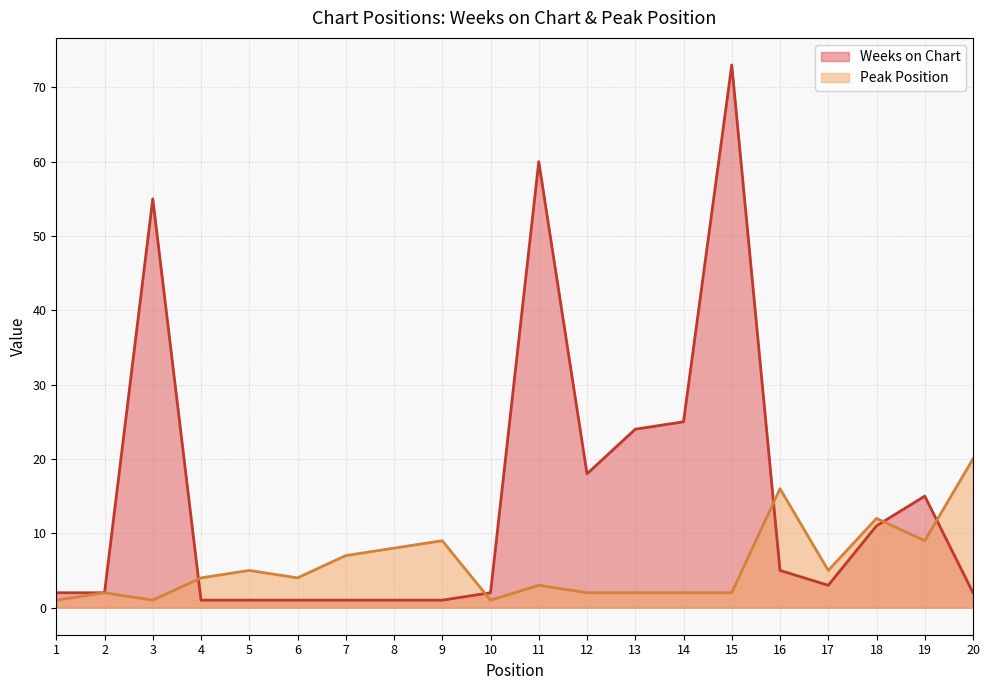

List the labels in order of Weeks on Chart value, smallest first.

4, 5, 6, 7, 8, 9, 1, 2, 10, 20, 17, 16, 18, 19, 12, 13, 14, 3, 11, 15